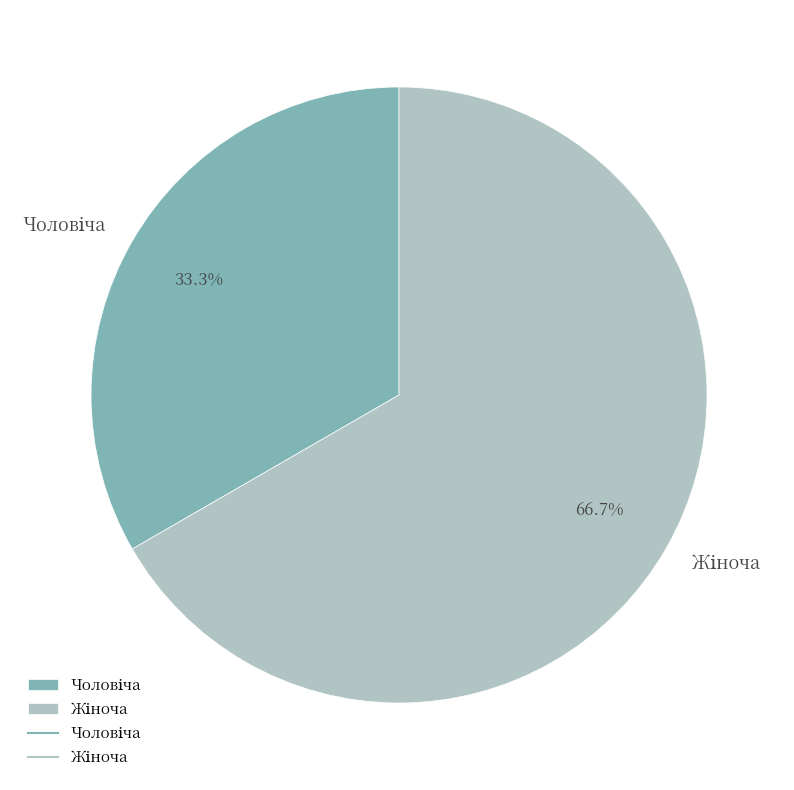

Is there any slice that represents more than half of the pie?

Yes